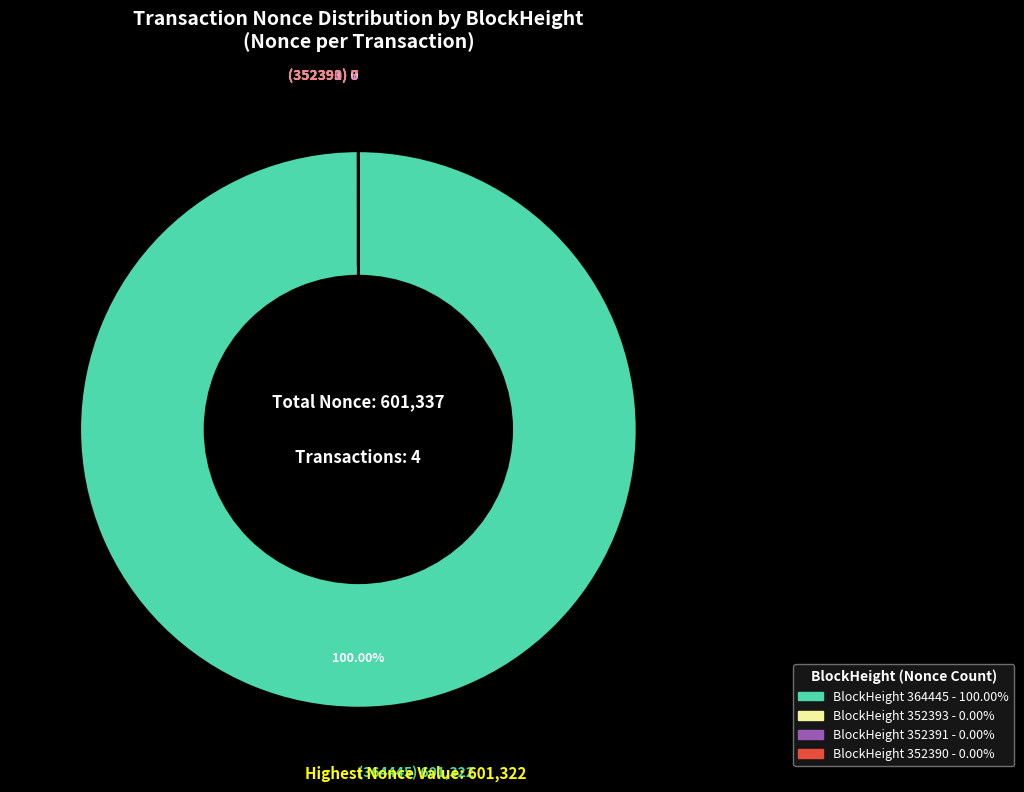

Is there any slice that represents more than half of the pie?

Yes